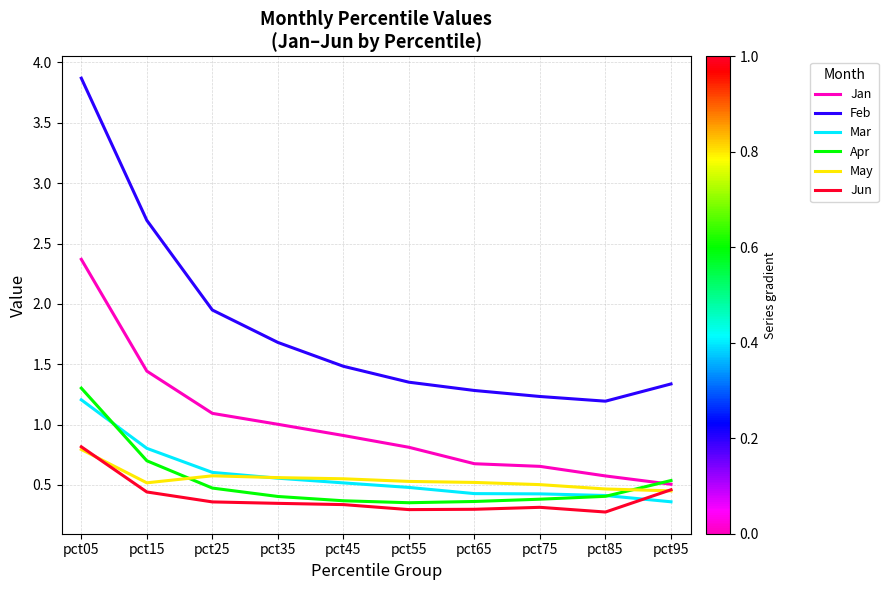

What is the total value across all series at pct35?

4.5